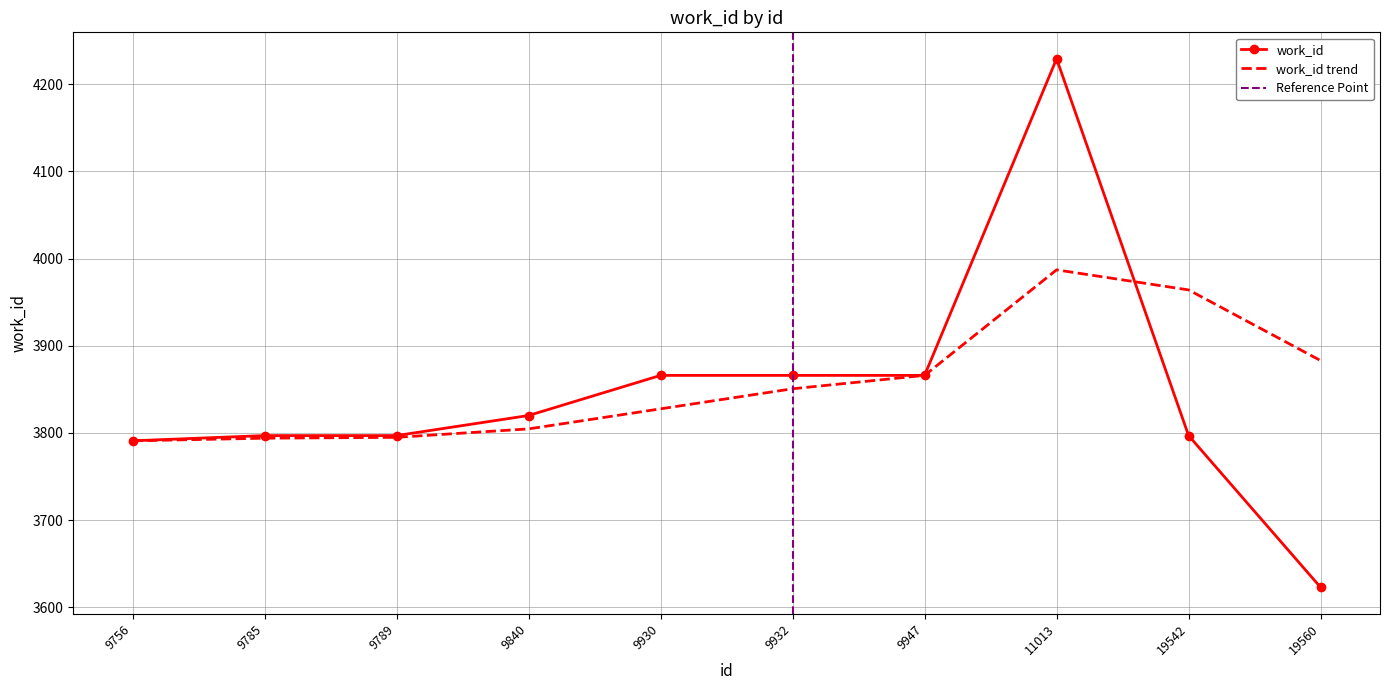

Reading left to right, what are all the values shown in this chart?

9756=3791	9785=3797	9789=3797	9840=3820	9930=3866	9932=3866	9947=3866	11013=4229	19542=3797	19560=3623